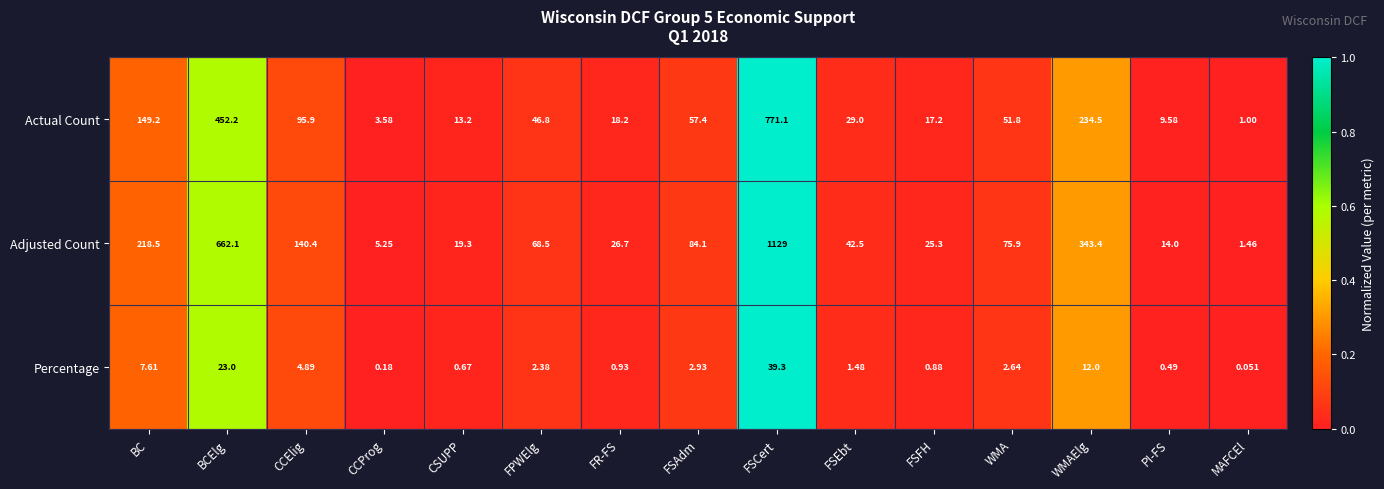

Count the number of data series in this chart.

3